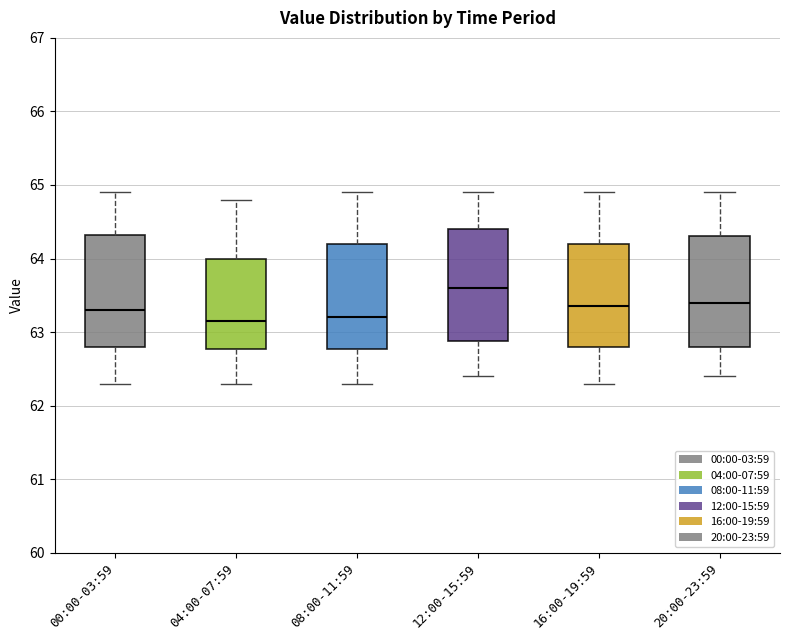

Where is the upper edge of the box for 20:00-23:59 on the y-axis? The values are not printed on the chart, so give them approximately, as read against the axis.

64.3